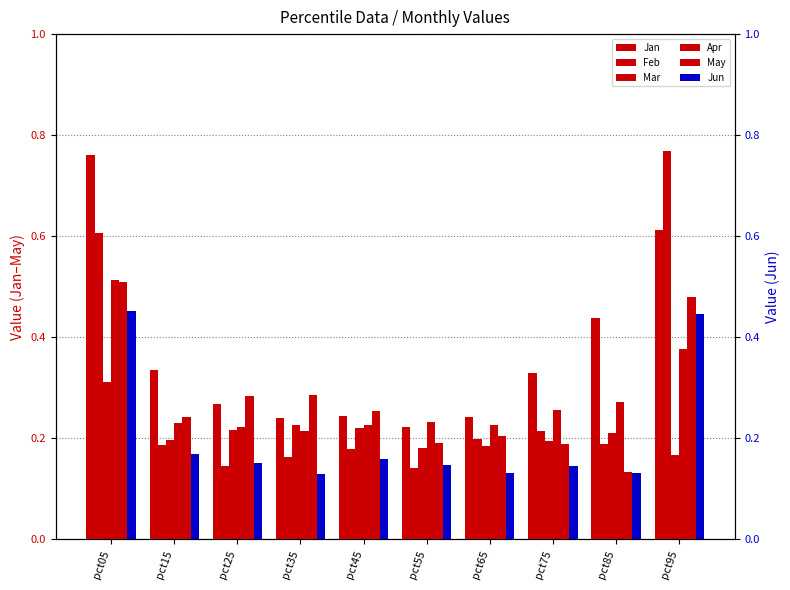

Which series has the largest total across all categories?

Jan